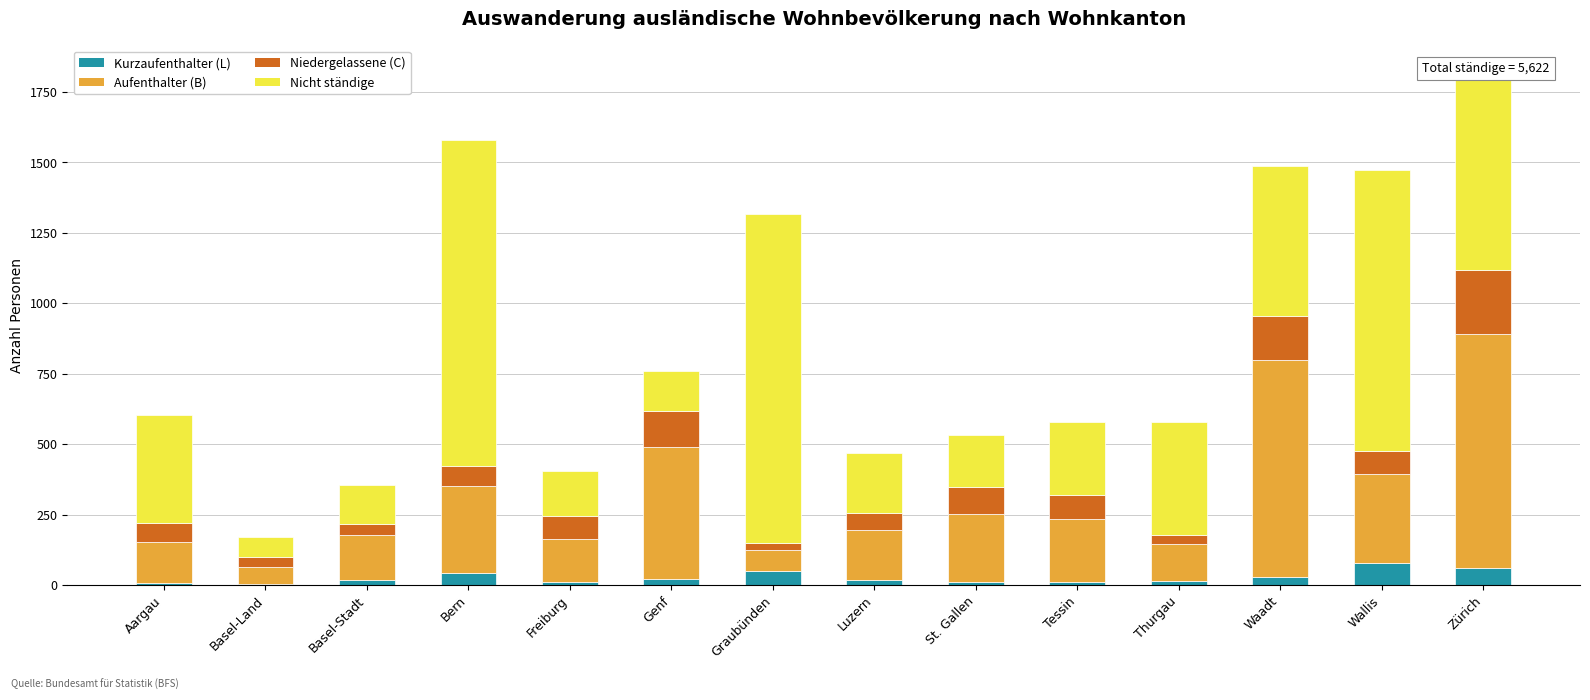

What are all the series names shown in the legend?

Kurzaufenthalter (L), Aufenthalter (B), Niedergelassene (C), Nicht ständige